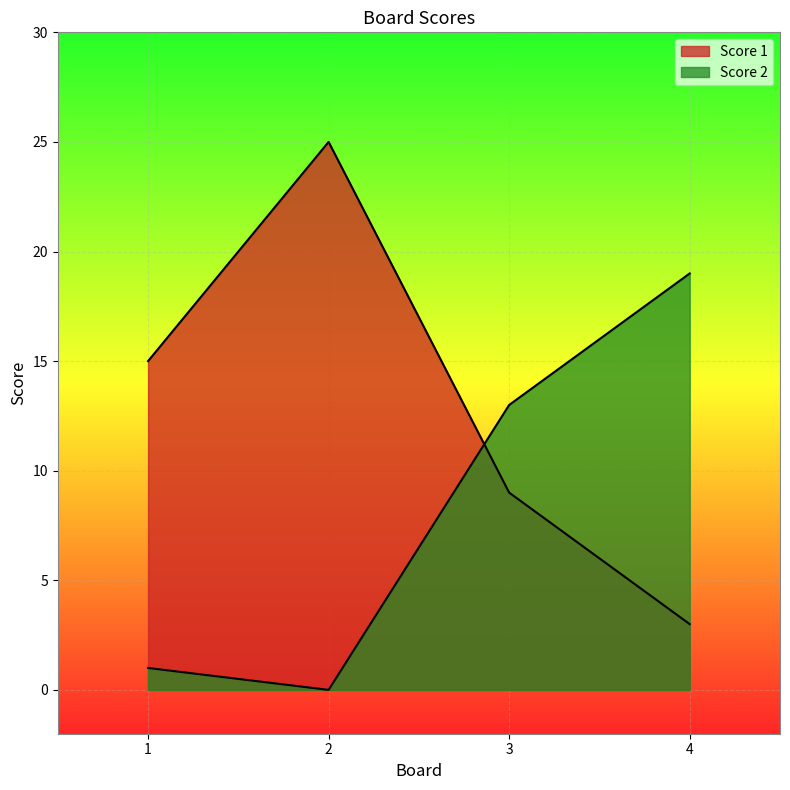

Which label corresponds to the smallest value in the chart?

2